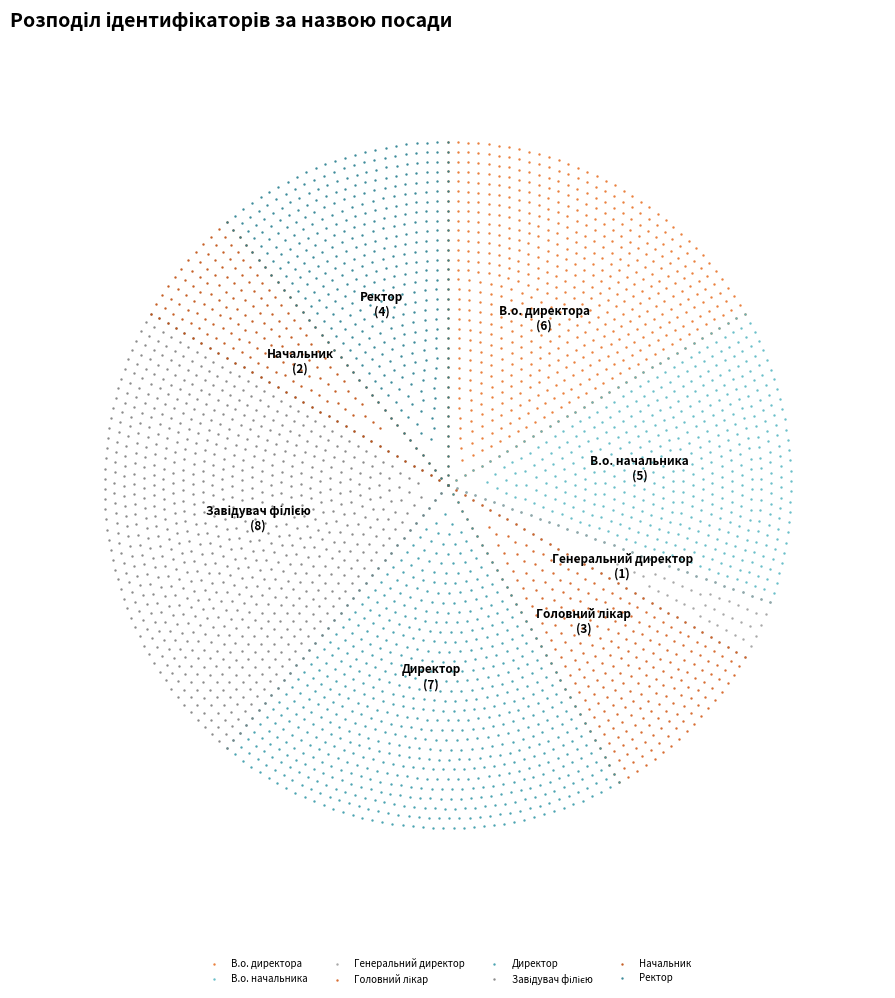

Which slice is the largest?

Завідувач філією